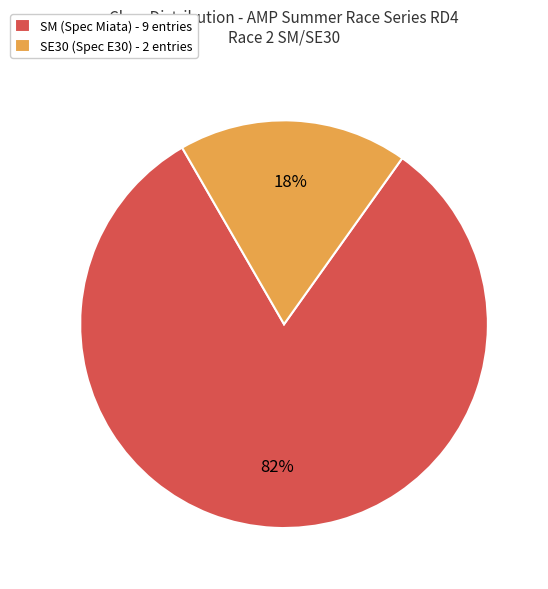

What is the smallest slice in the pie chart?

SE30